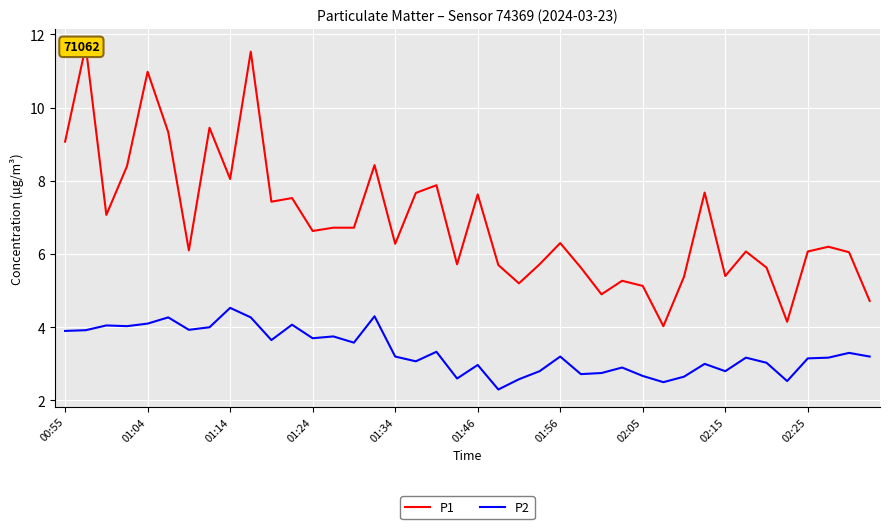

Count the number of categories in the chart.

40